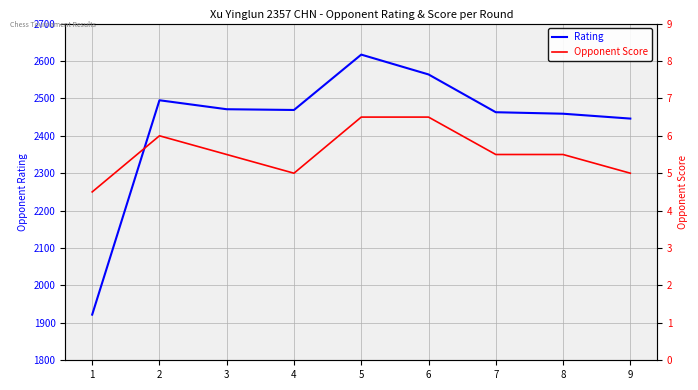

What is the total value across all series at 7?

2468.5